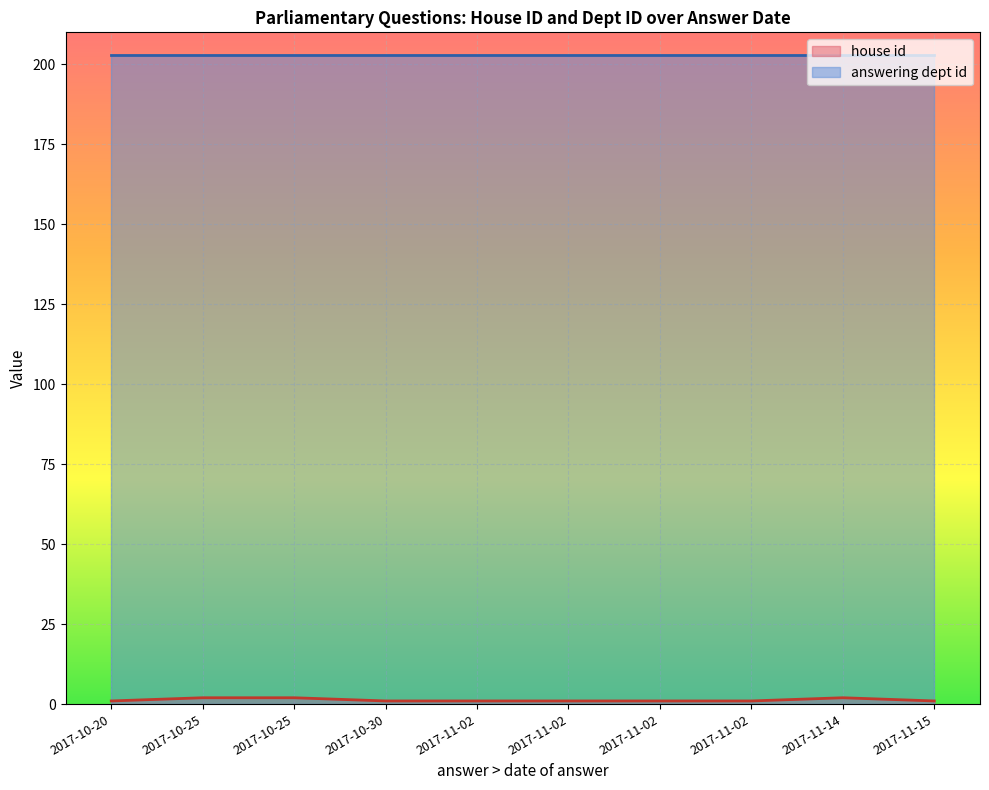

True or false: answering dept id has more than 0 interior local peaks.

False